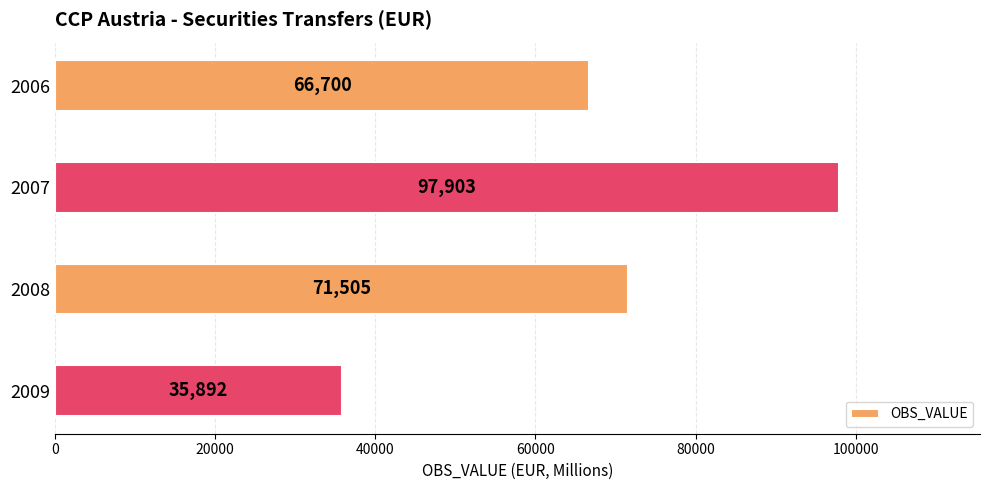

Reading bottom to top, list all the values displayed in this chart.

35892	71505	97903	66700